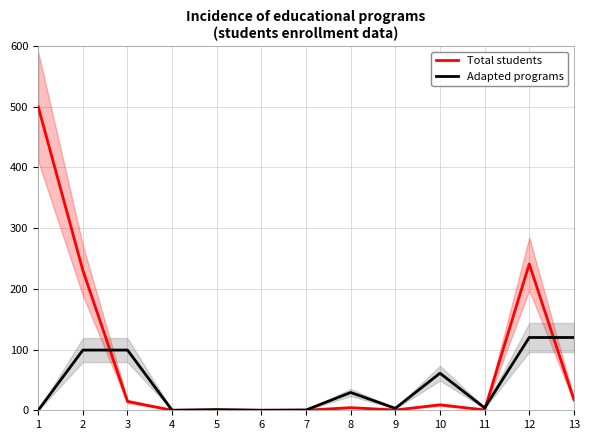

What is the difference between the maximum and minimum values in the Total students series?

500.0